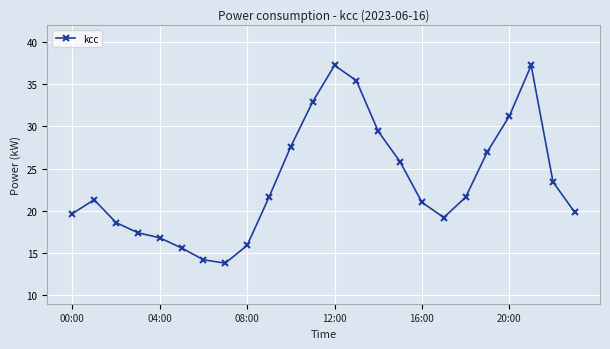

What is the difference between the maximum and second lowest values?

23.0